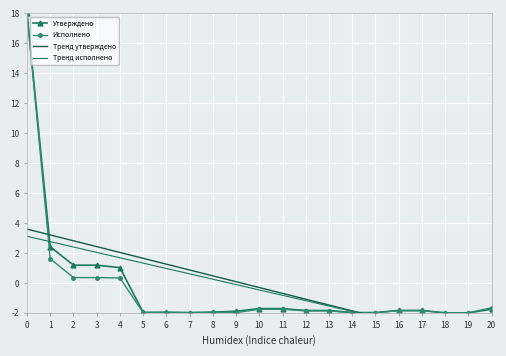

What is the difference between the maximum and second lowest values in the Утверждено series?

20.0